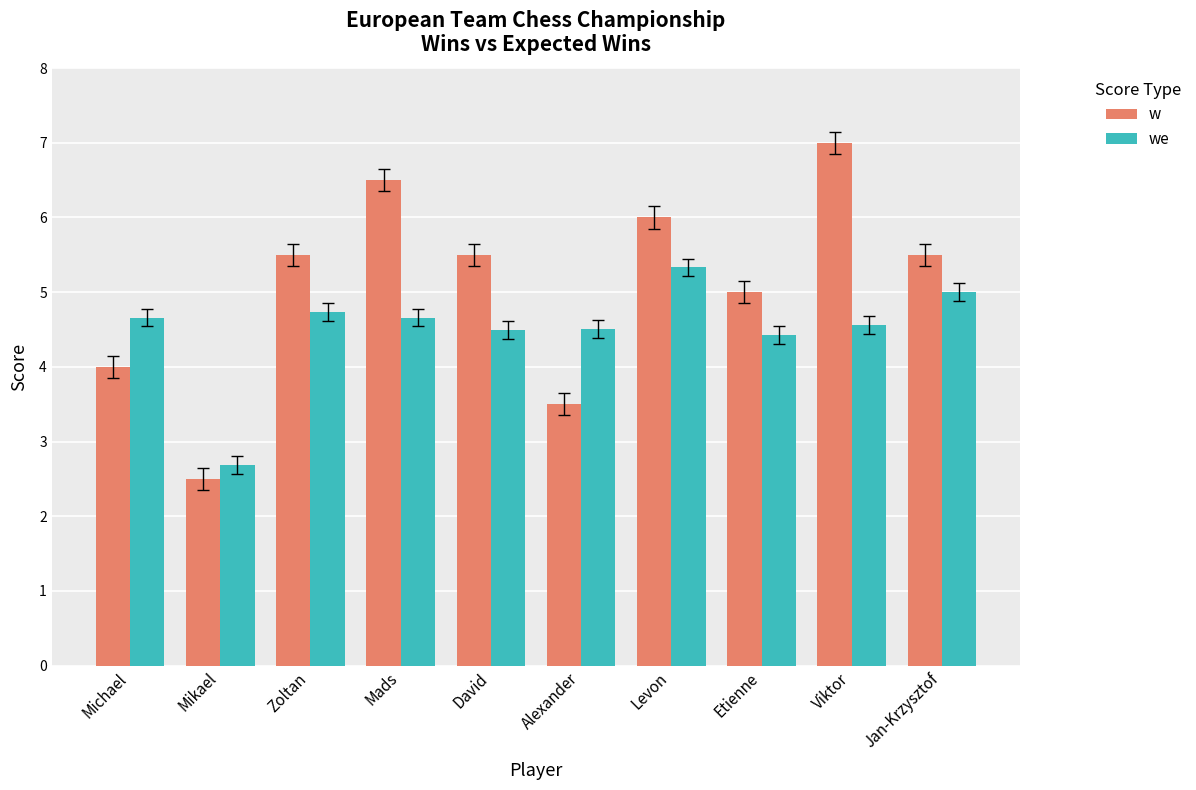

What is the minimum value shown in the chart?

2.5